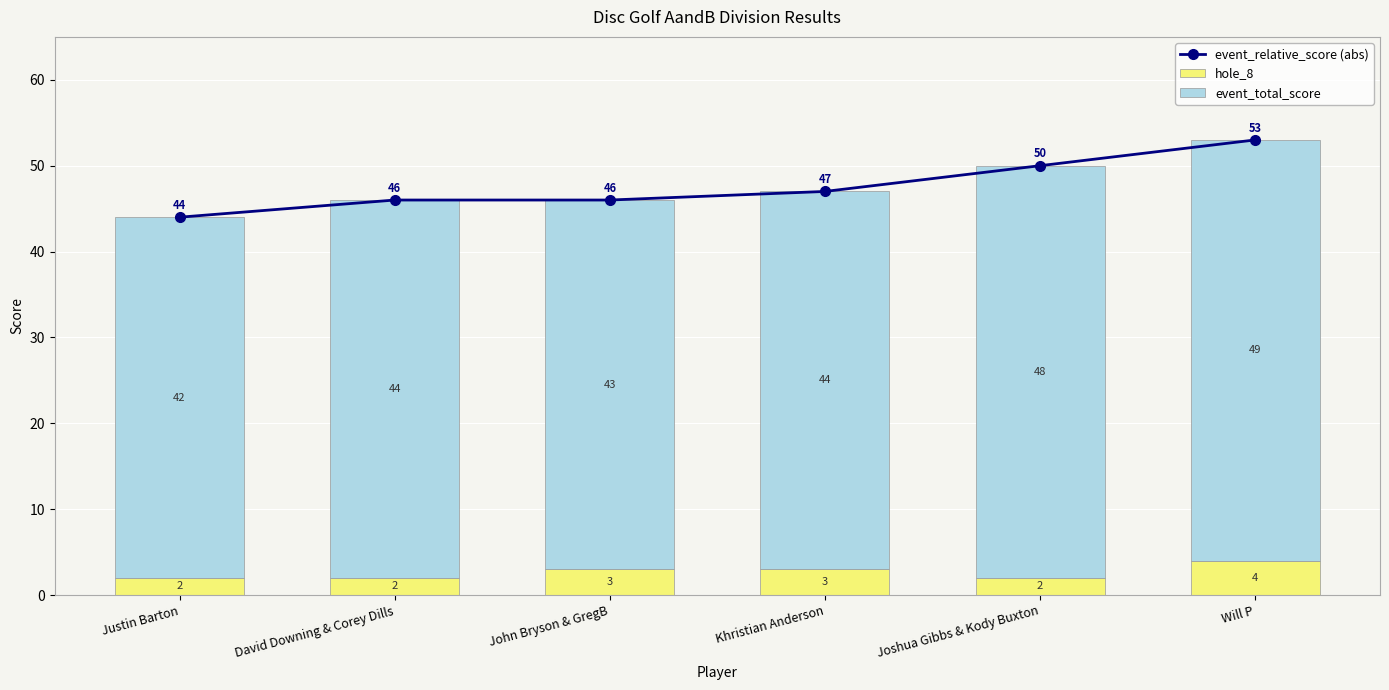

What is the total value across all series at David Downing & Corey Dills?

92